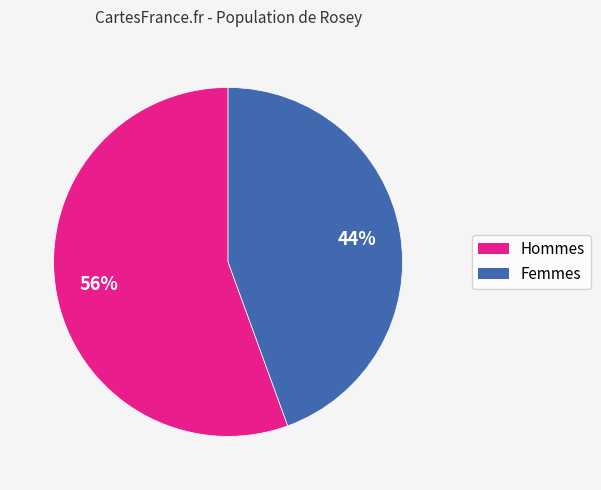

Is there a majority slice in this chart?

Yes